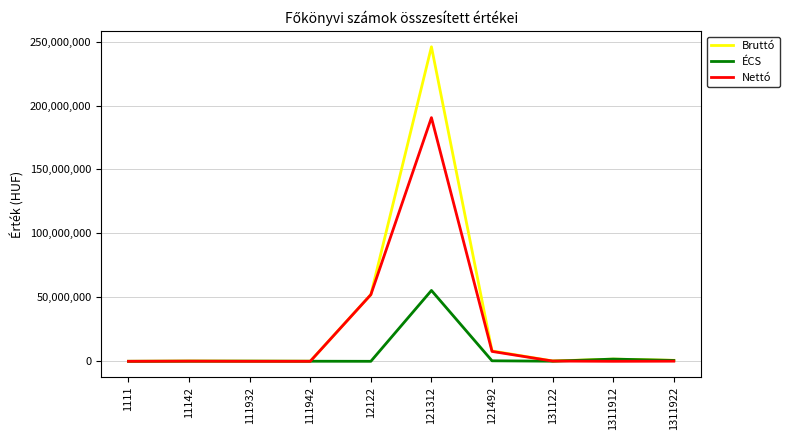

Rank the series by their maximum value, from lowest to highest.

ÉCS, Nettó, Bruttó